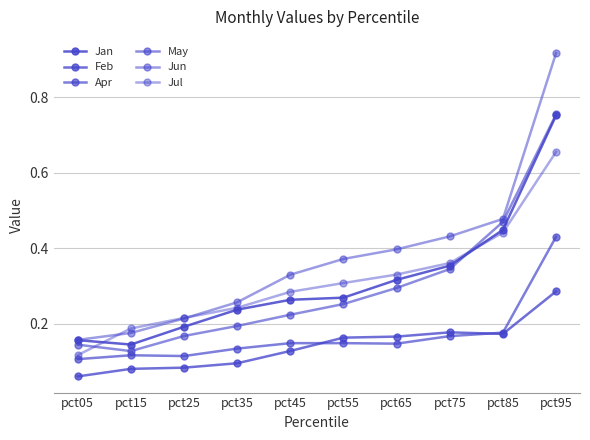

Which series changed the most between pct75 and pct95?

Jun